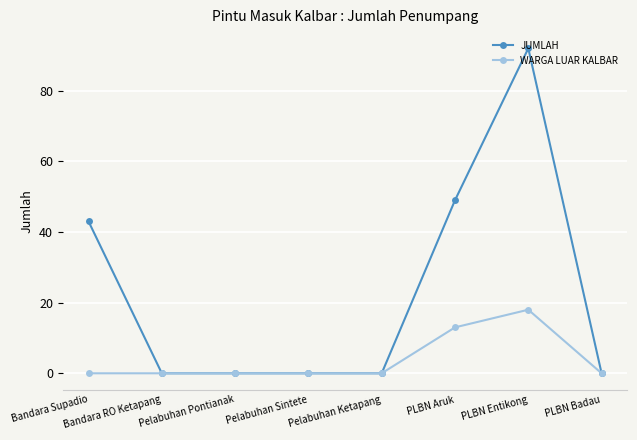

What is the difference between the second highest and minimum values in the WARGA LUAR KALBAR series?

13